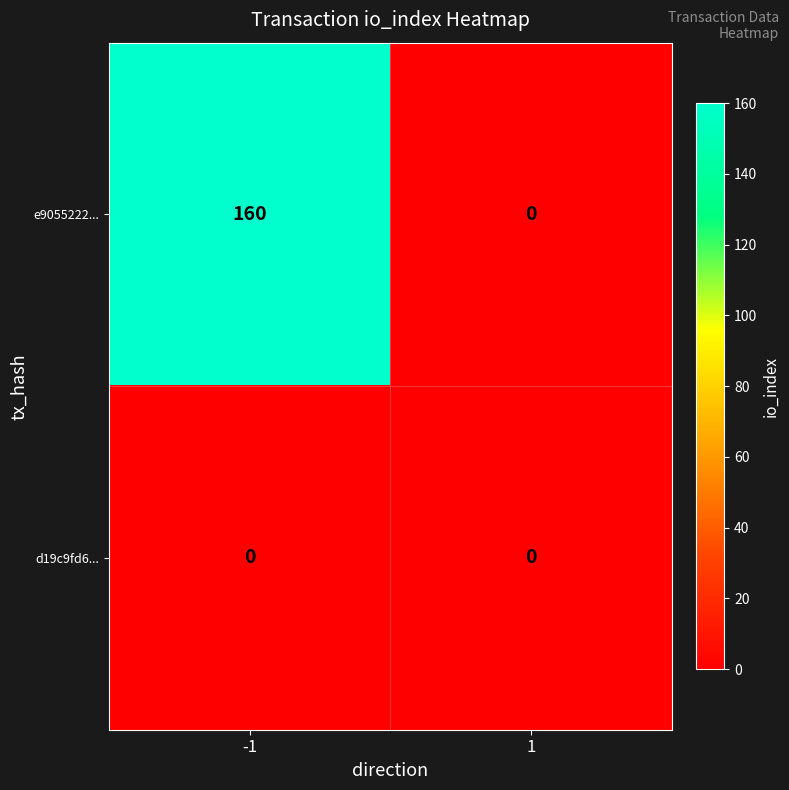

Reading right to left, extract all data points from this chart.

e9055222...: 1=0	-1=160
d19c9fd6...: 1=0	-1=0